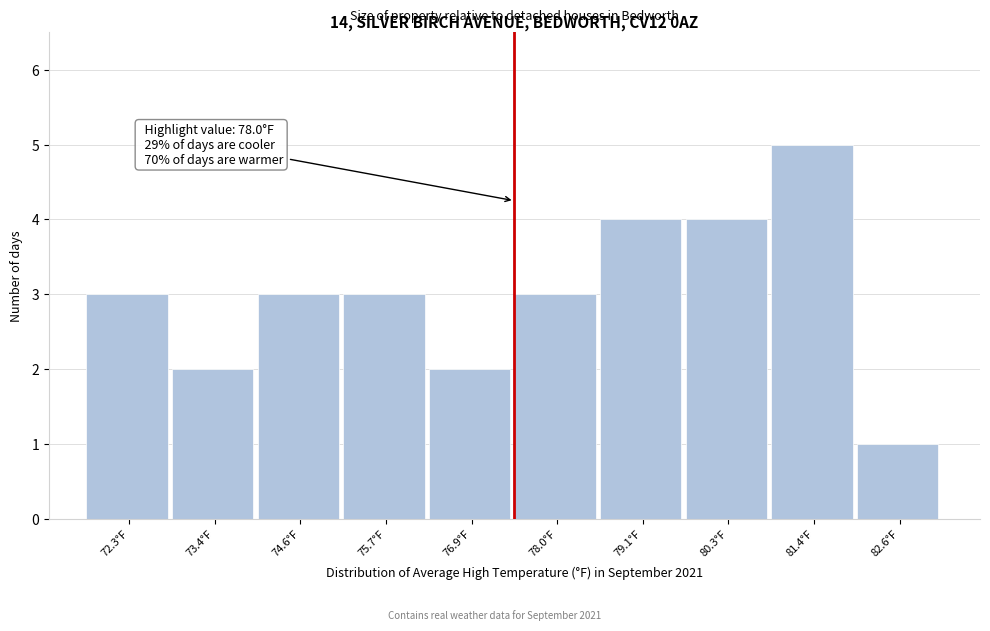

Reading left to right, what are all the values shown in this chart?

3	2	3	3	2	3	4	4	5	1